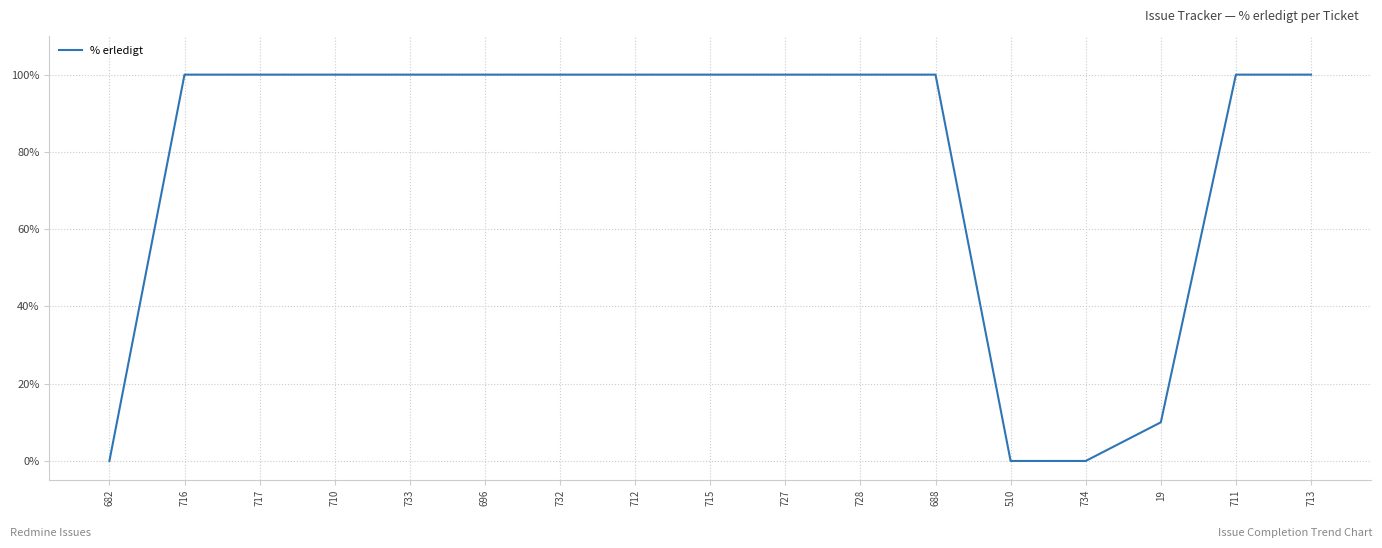

What is the change in value from 717 to 734?

-100